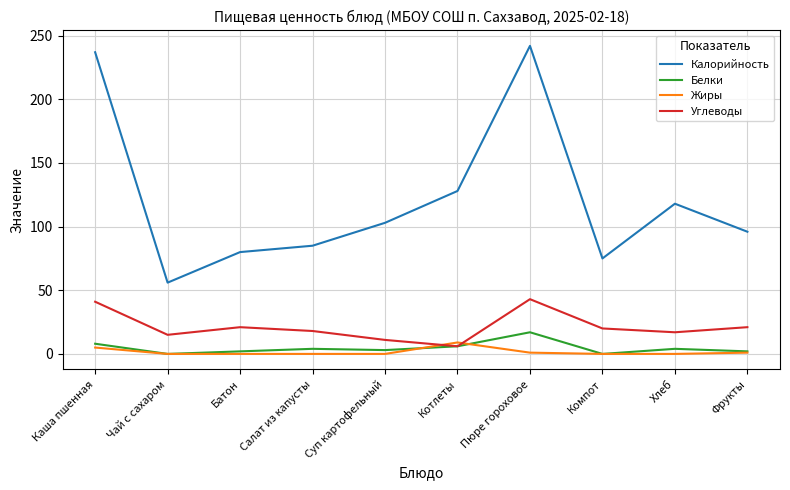

What is the approximate value of Калорийность at Компот?

75